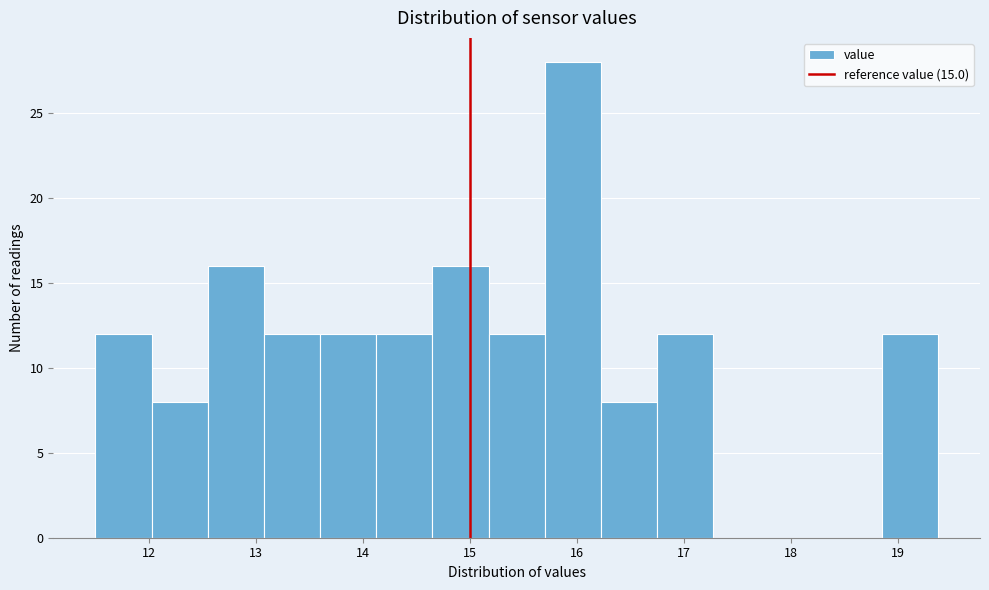

Which range on the x-axis has the tallest bar?

15.7 to 16.2